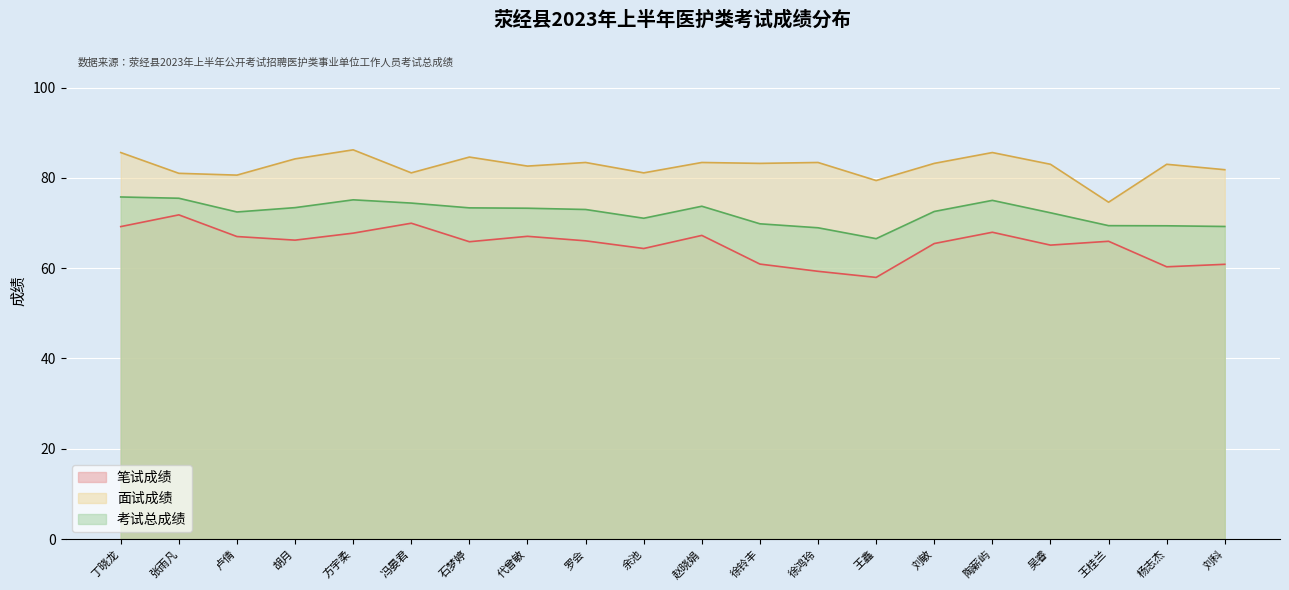

List the series in order of their overall mean, lowest first.

笔试成绩, 考试总成绩, 面试成绩